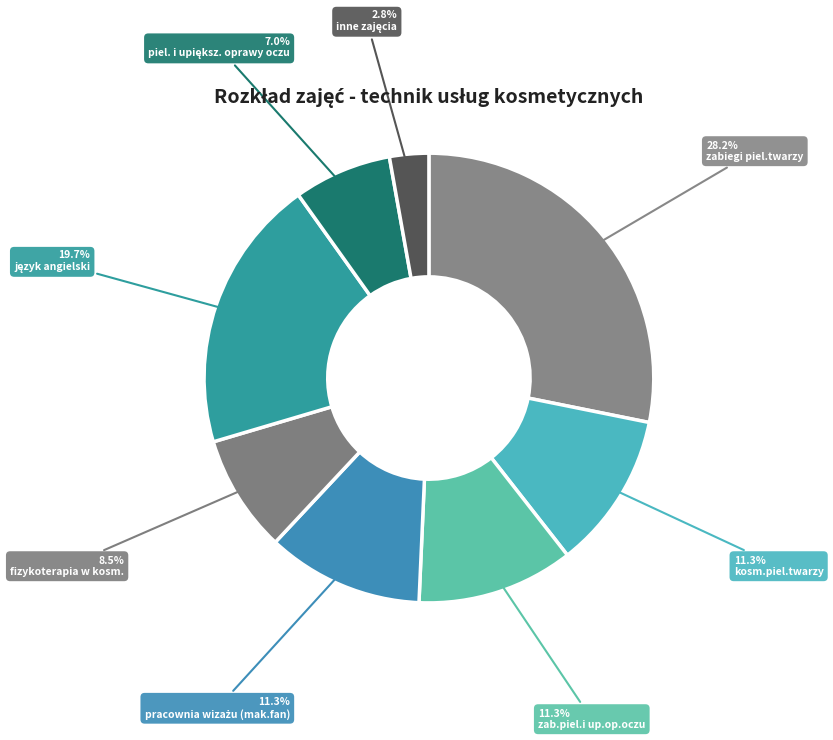

To the nearest percent, what is the difference between the largest and smallest slice percentages?

25%